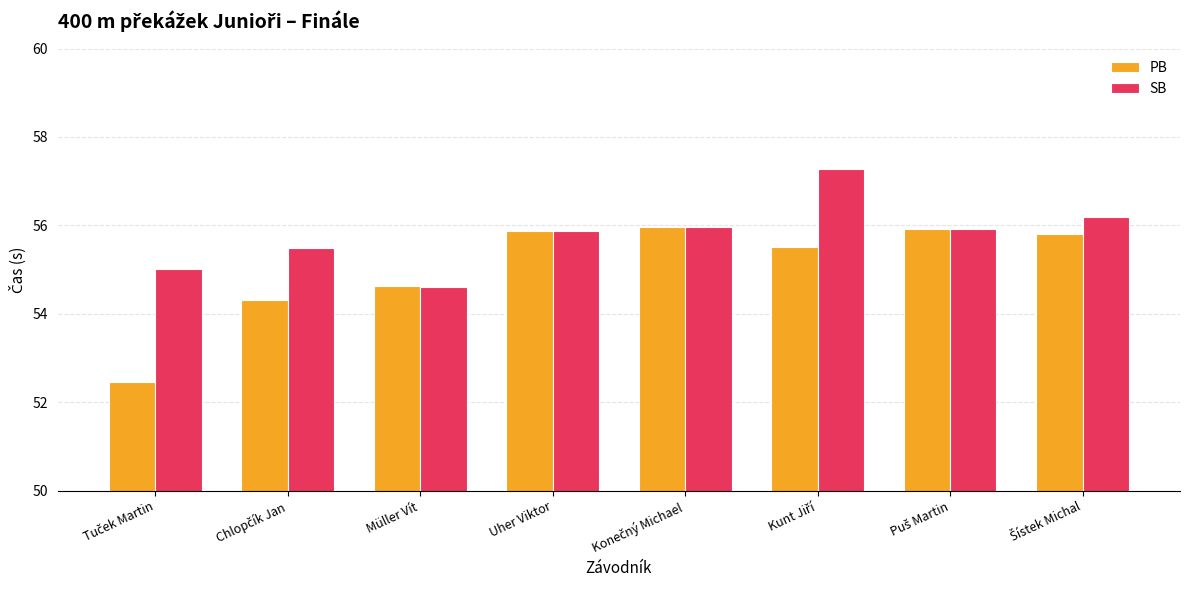

At how many categories does at least one series exceed 54?

8